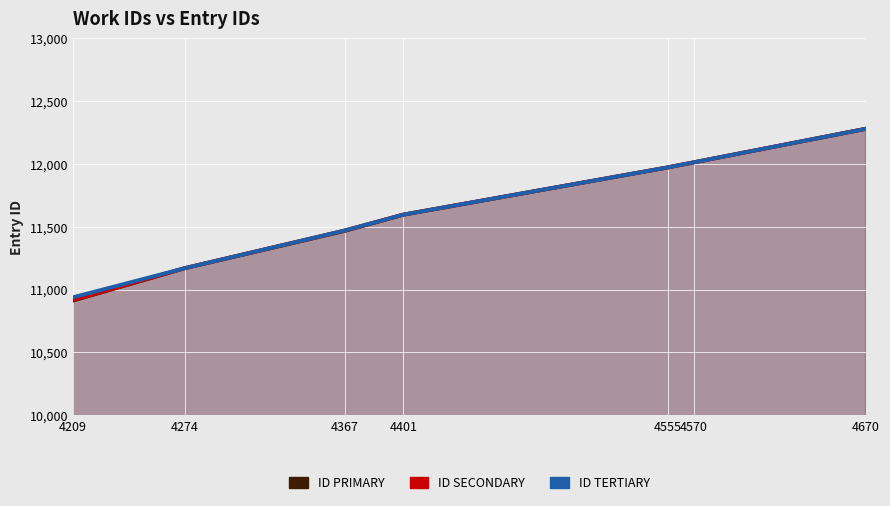

Between 4274 and 4555, which series saw the biggest shift?

id_primary